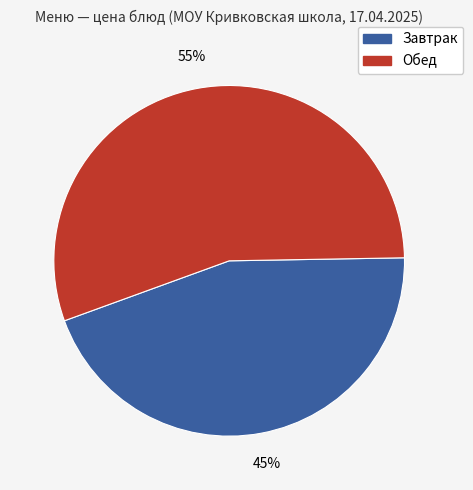

To the nearest percent, what is the average slice percentage?

50%